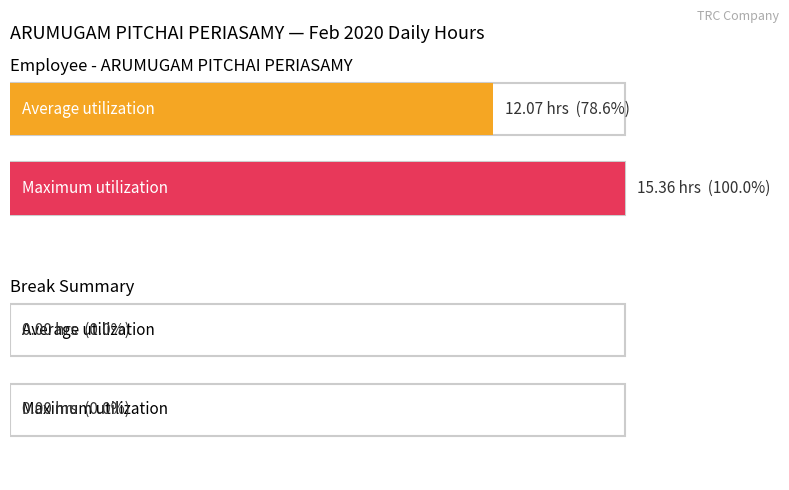

The value at 16 is 4.8. True or false?

False